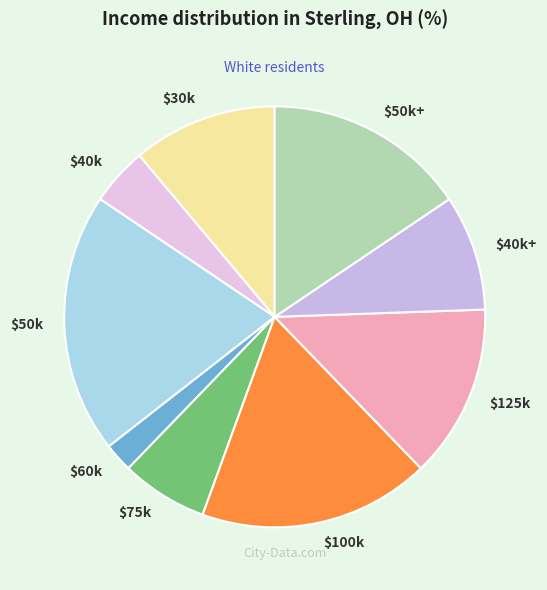

How many segments does this pie chart have?

9